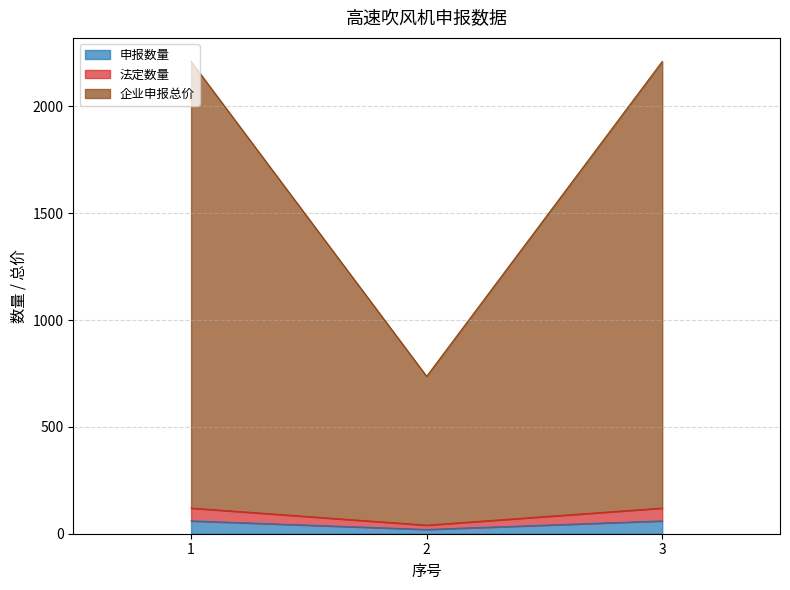

How many series are shown in this chart?

3